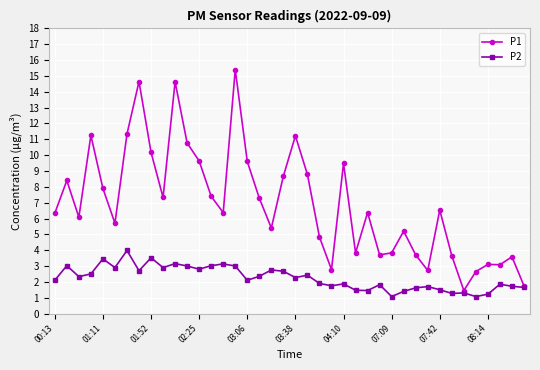

What is the sum of all P2 values?

89.7